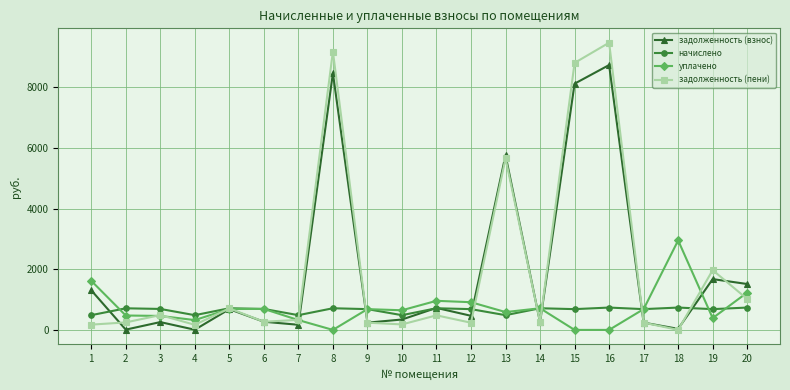

In задолженность (взнос), how many points are lower than both neighbors (excluding endpoints)?

7